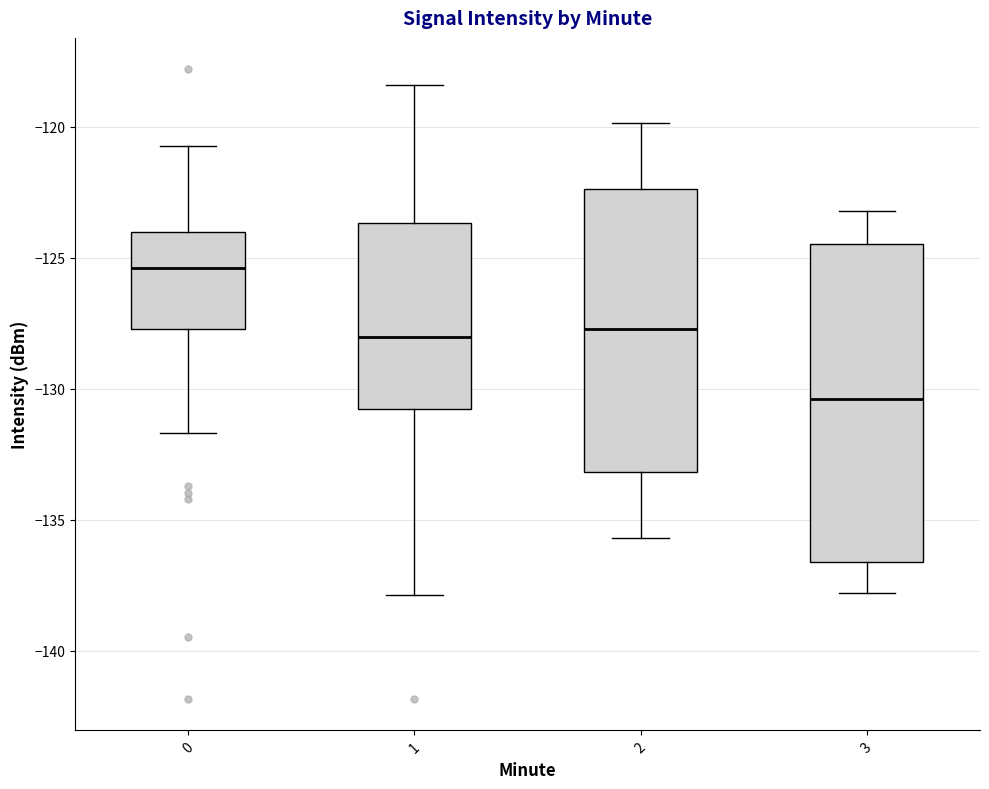

Which box has the highest median line?

0